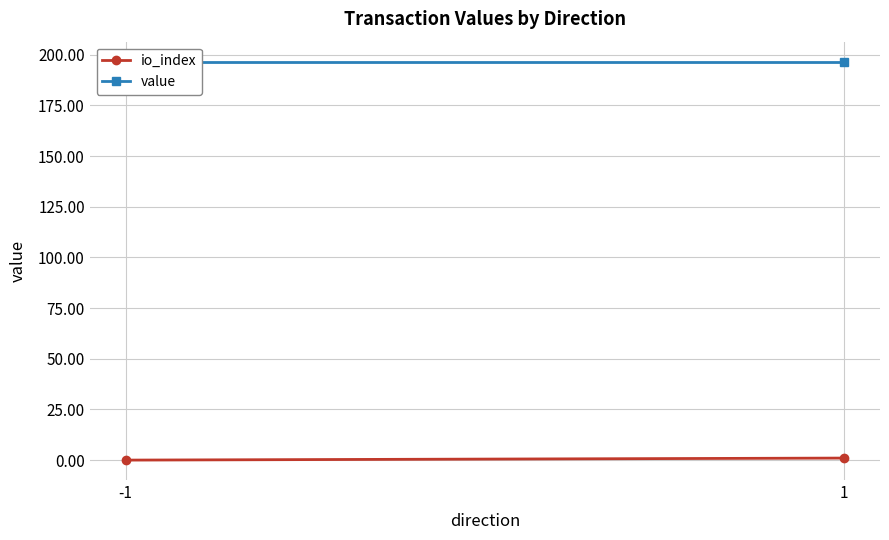

Is the value of value at -1 greater than the value of io_index at -1?

Yes